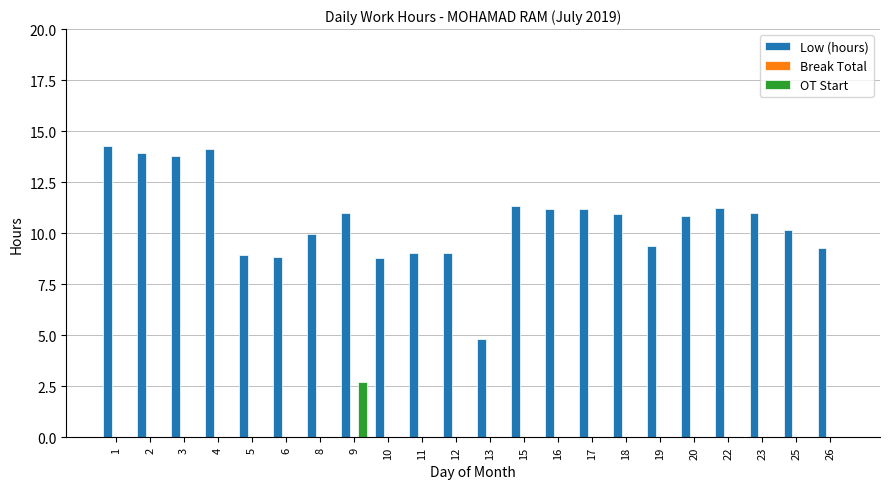

What is the greatest value displayed?

14.3